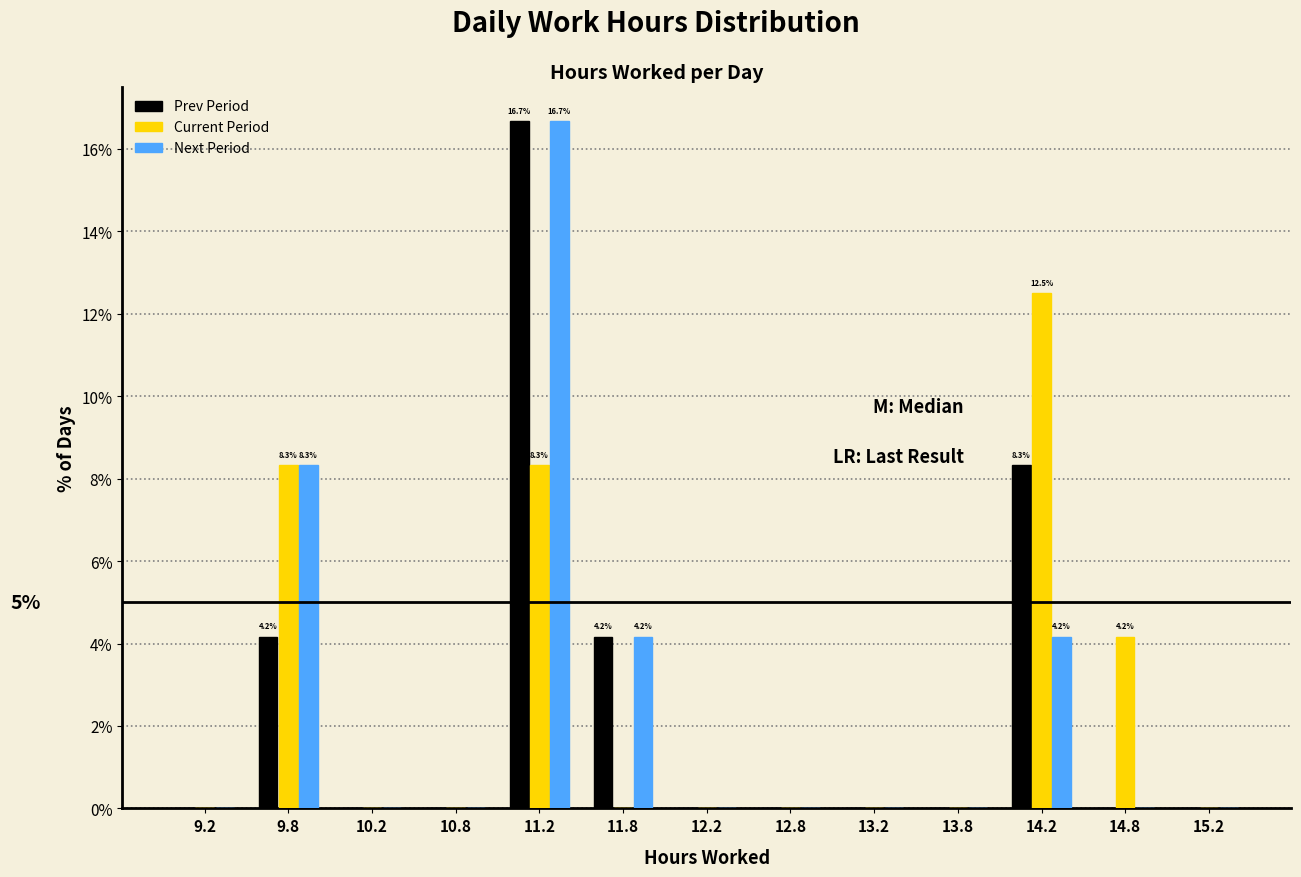

In the Next Period series, which range on the x-axis has the tallest bar?

11.0 to 11.5